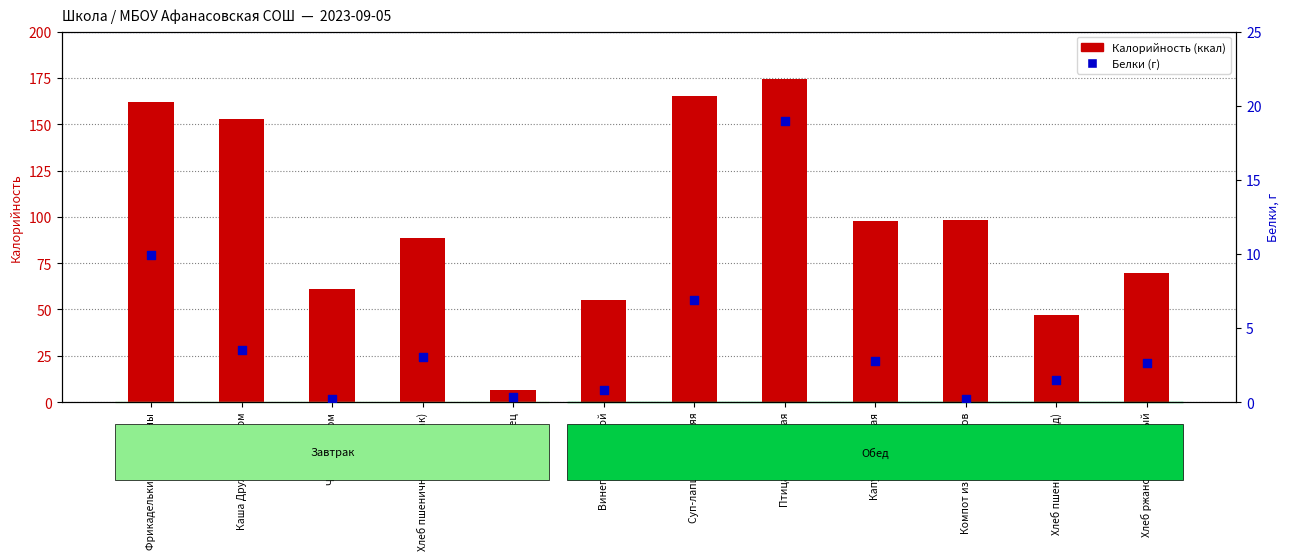

Is the value of Калорийность at Суп-лапша домашняя greater than the value of Белки at Фрикадельки из говядины?

Yes